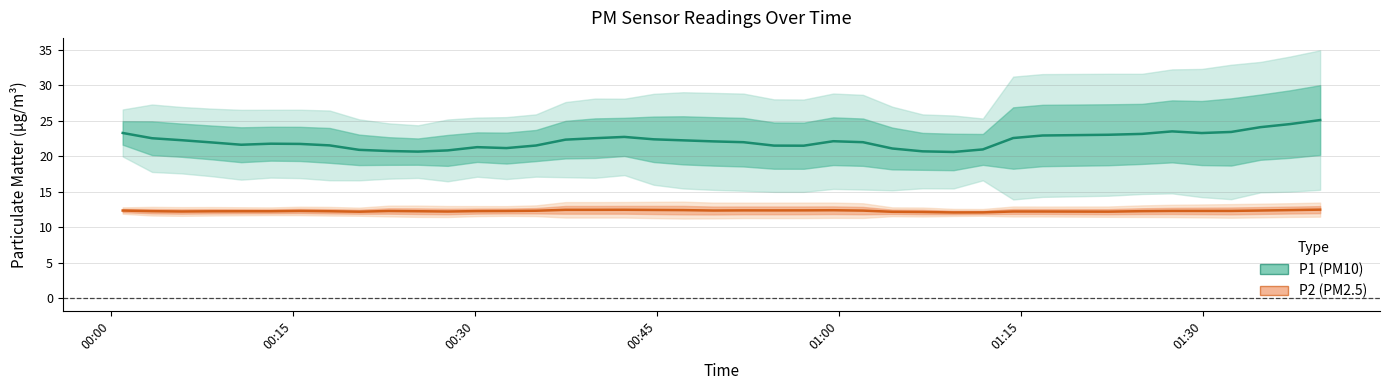

True or false: P1 has more than 0 interior local peaks.

True